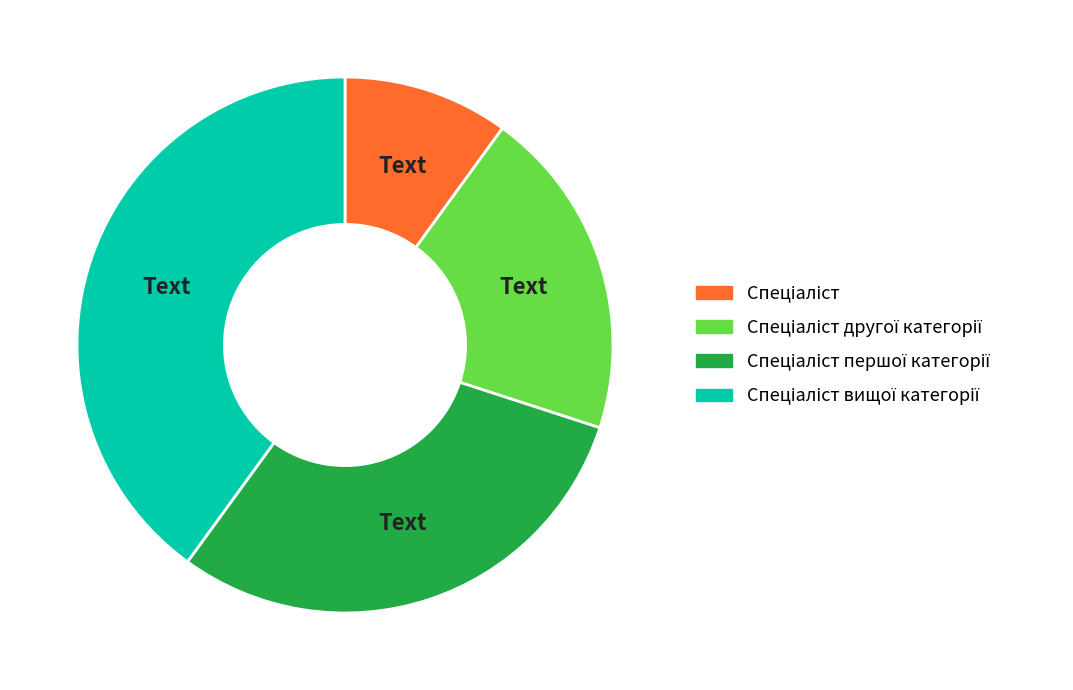

Count the number of slices in the pie.

4